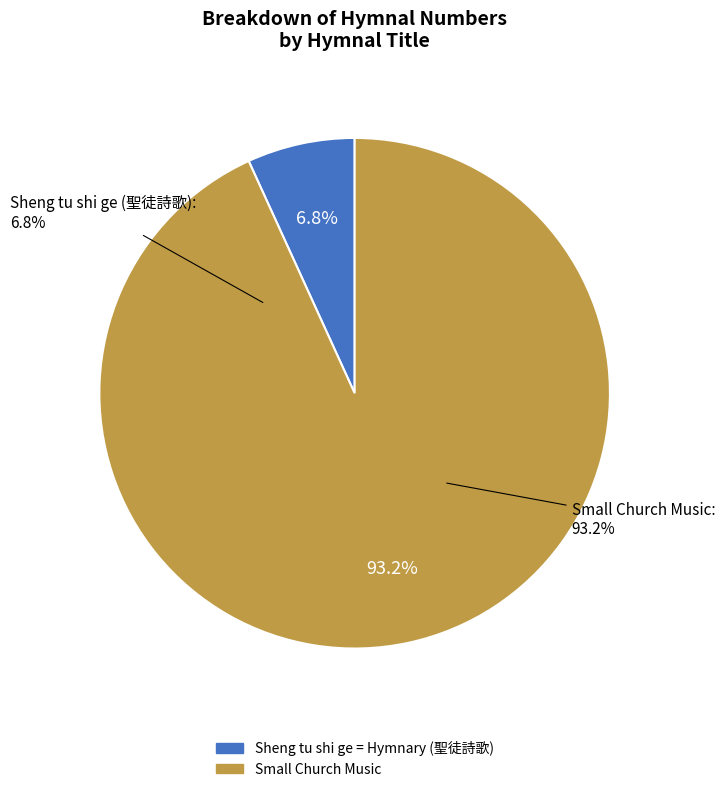

To the nearest percent, what is the difference between the largest and smallest slice percentages?

86%